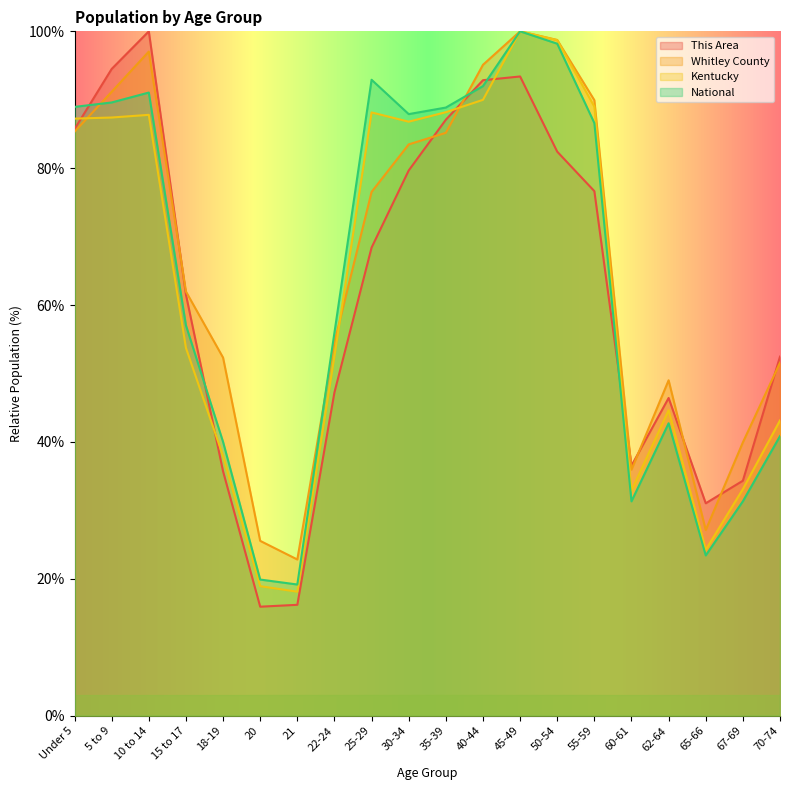

The value of This Area at 50-54 is 82.4. True or false?

True